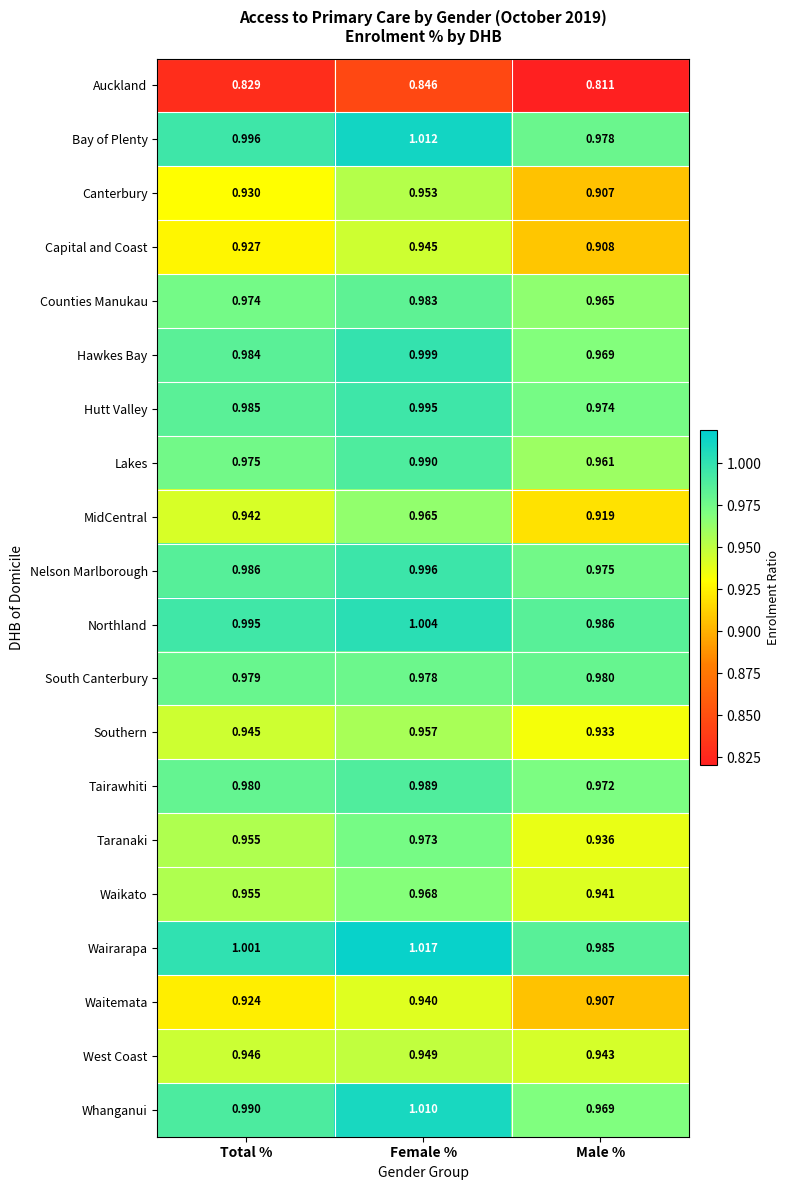

Rank the categories by MidCentral value from lowest to highest.

Male %, Total %, Female %